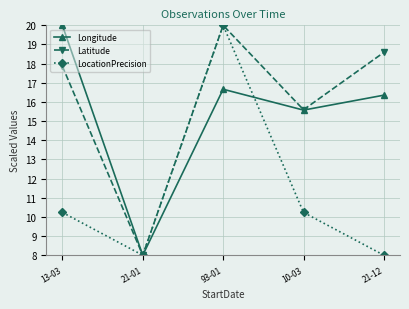

Reading left to right, what are all the values shown in this chart?

Longitude: 13-03=20.0	21-01=8.0	93-01=16.7	10-03=15.6	21-12=16.4
Latitude: 13-03=17.9	21-01=8.0	93-01=20.0	10-03=15.6	21-12=18.6
LocationPrecision: 13-03=10.2	21-01=8.0	93-01=20.0	10-03=10.2	21-12=8.0